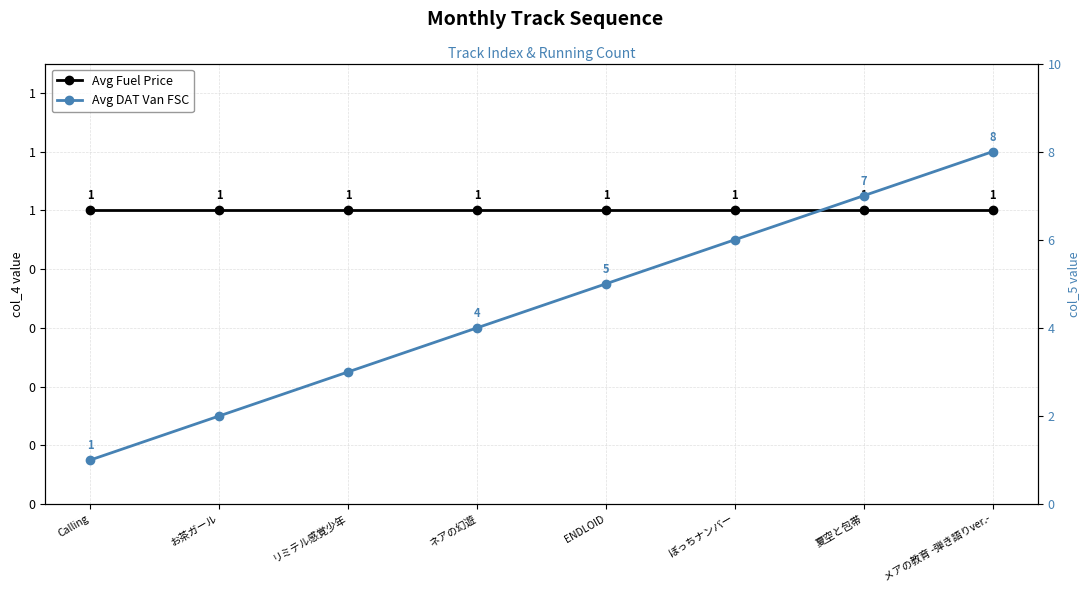

What is the maximum value shown in the chart?

8